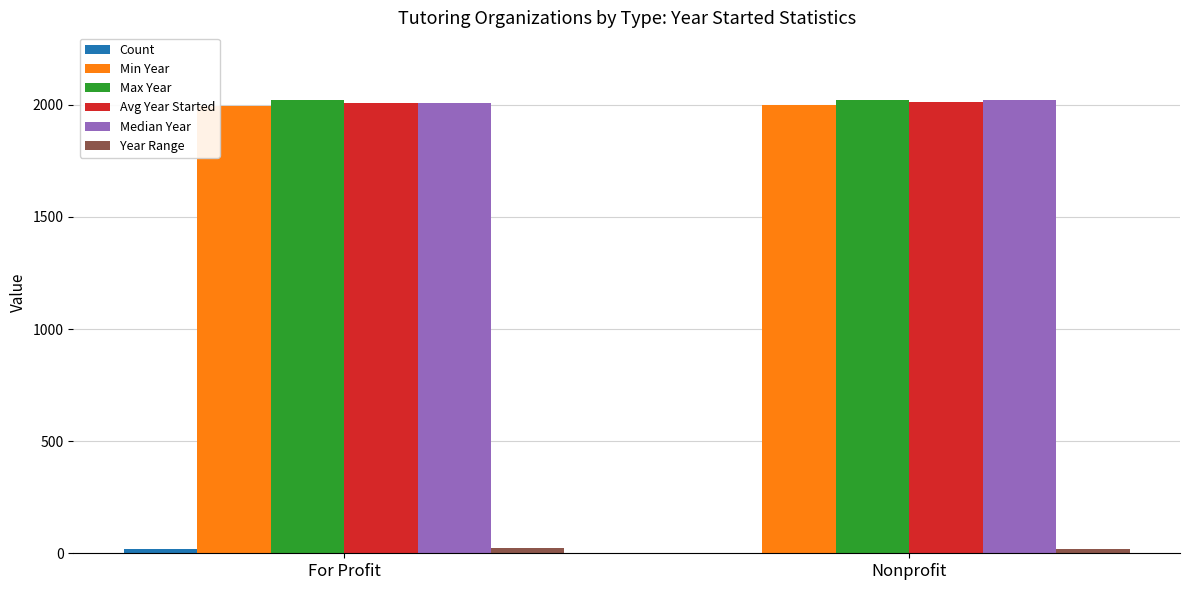

Does the chart contain stacked bars?

No